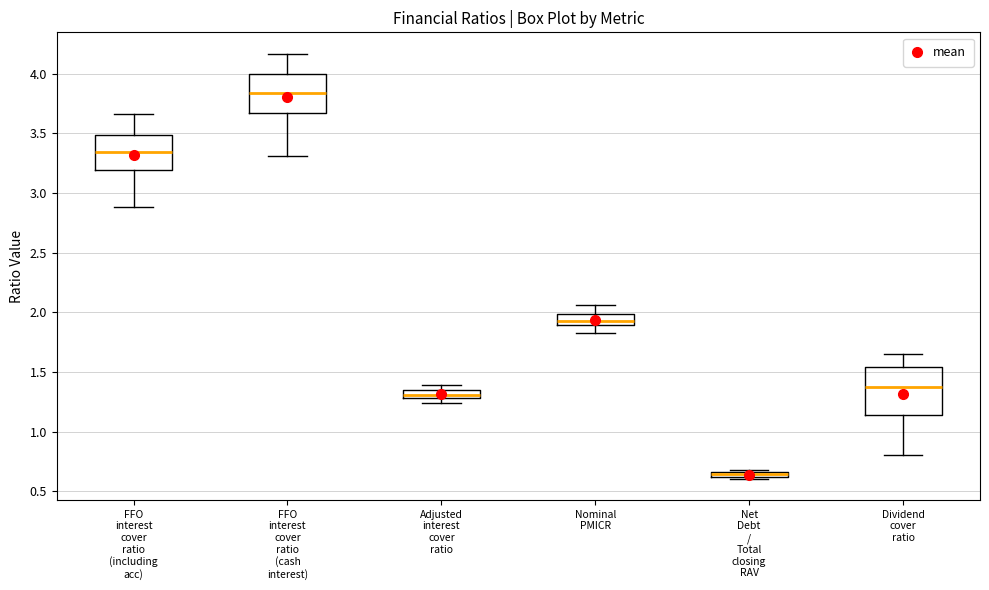

Comparing the boxes themselves (not the whiskers), which one is the tallest?

Dividend cover ratio